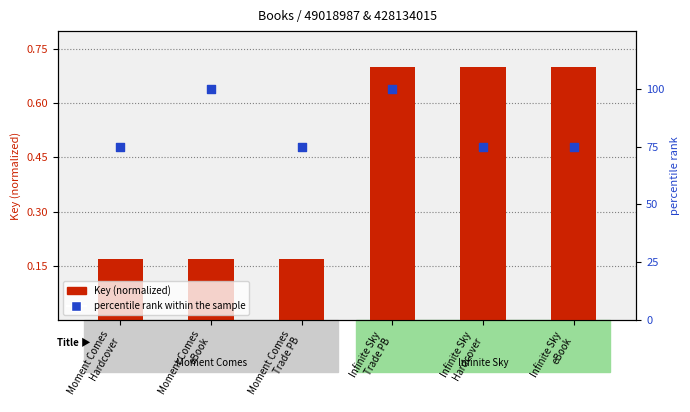

Which series contains the lowest Y value?

Key (normalized)